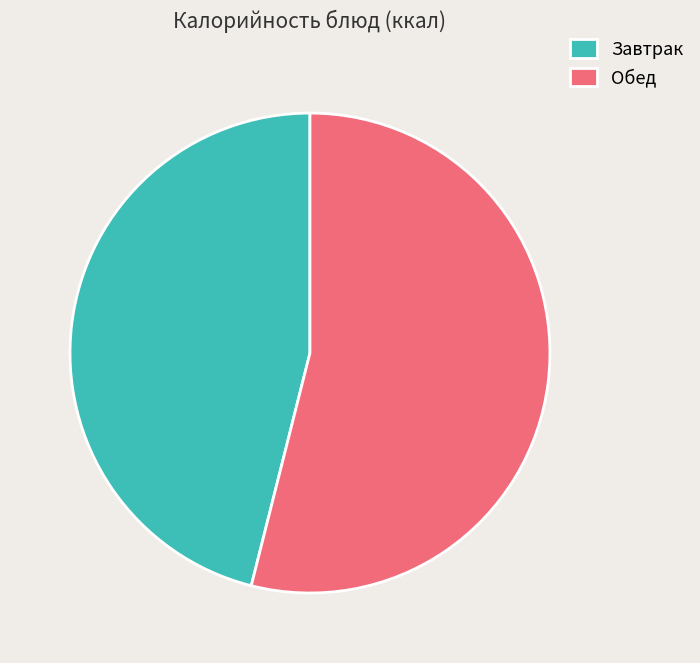

What is the ratio of the value at Завтрак to the value at Обед?

0.9